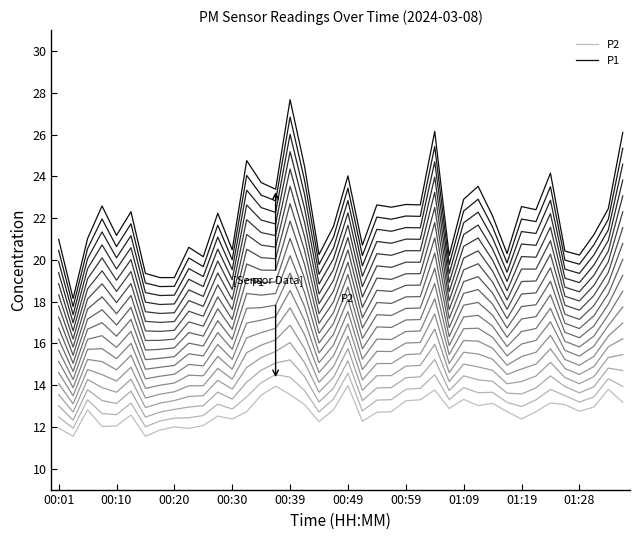

What is the average value of the P1 series?

22.1